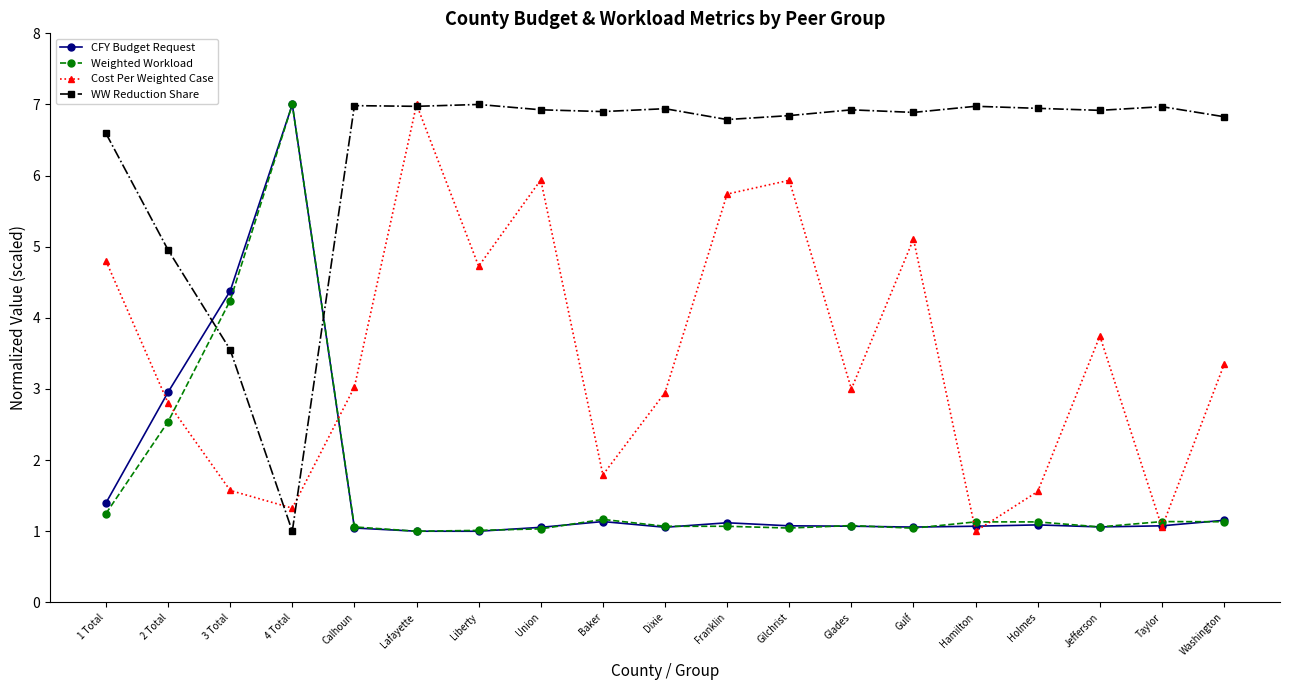

What is the average value of the Weighted Workload series?

1.6